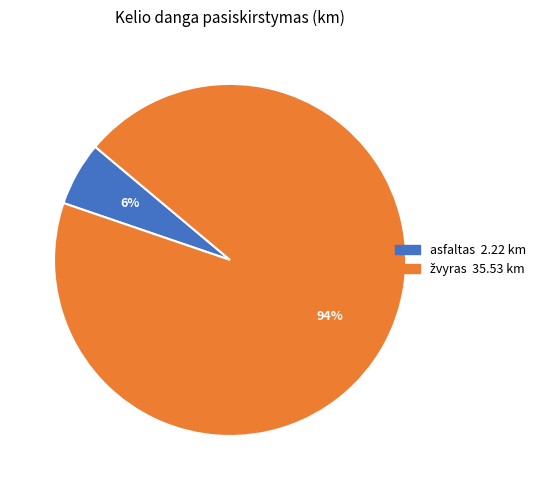

To the nearest percent, what is the difference between the largest and smallest slice percentages?

88%